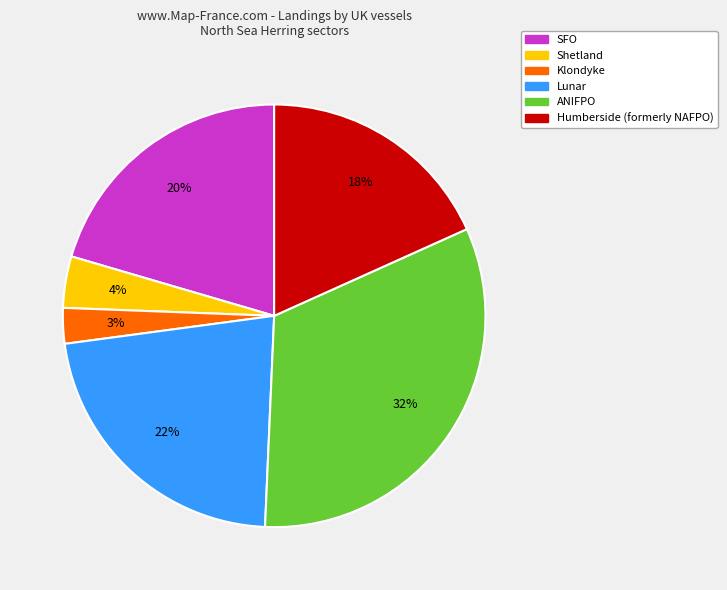

Which category has the biggest portion of the pie?

ANIFPO